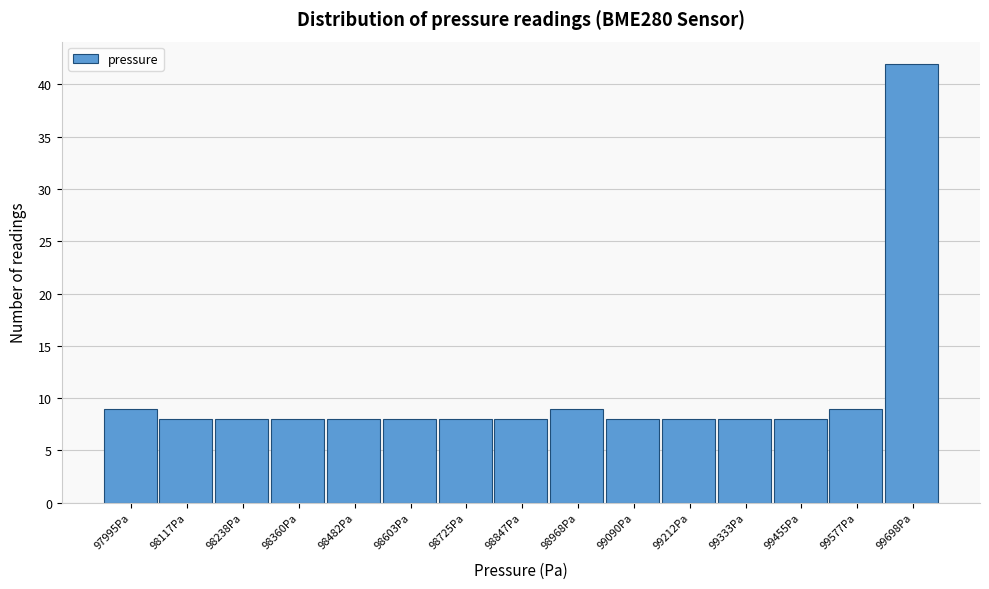

Reading left to right, what are all the values shown in this chart?

97995Pa=9	98117Pa=8	98238Pa=8	98360Pa=8	98482Pa=8	98603Pa=8	98725Pa=8	98847Pa=8	98968Pa=9	99090Pa=8	99212Pa=8	99333Pa=8	99455Pa=8	99577Pa=9	99698Pa=42